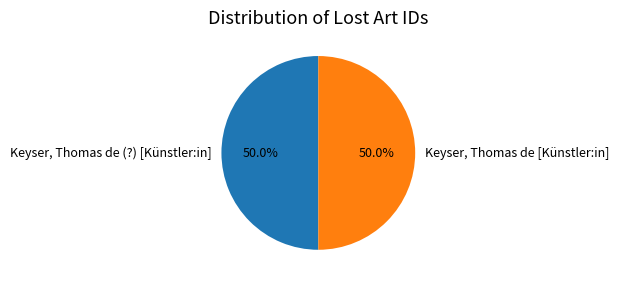

How much of the chart is everything except Keyser, Thomas de [Künstler:in]?

50.0%